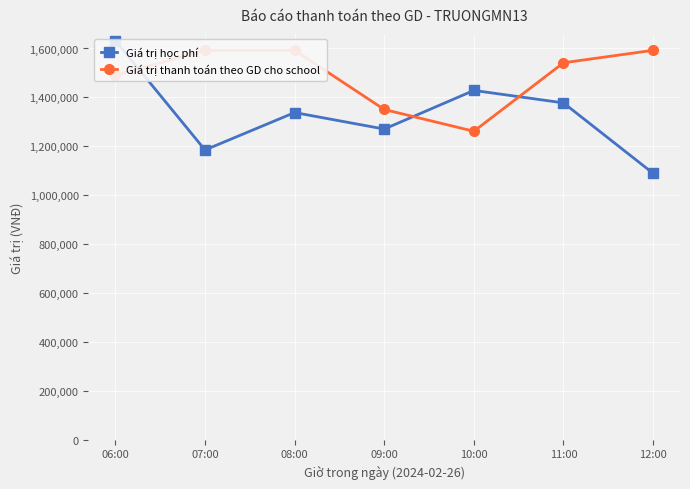

In Giá trị thanh toán theo GD cho school, how many points are lower than both neighbors (excluding endpoints)?

1